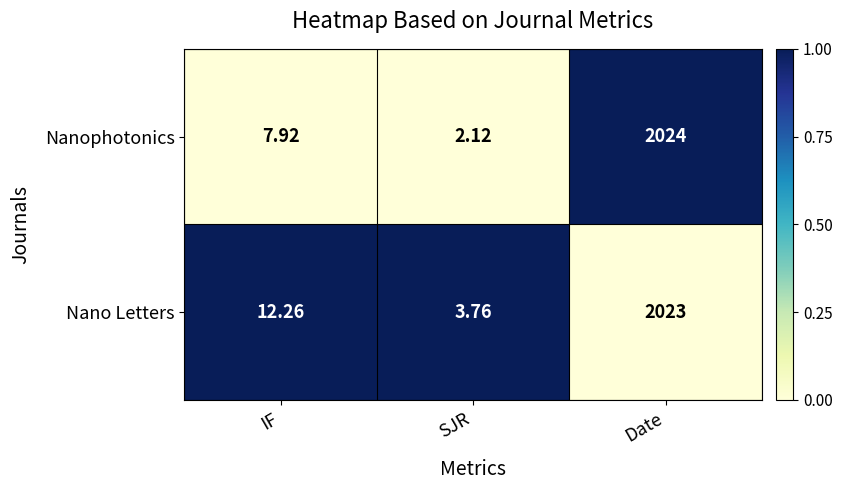

How many data points does each series have?

3